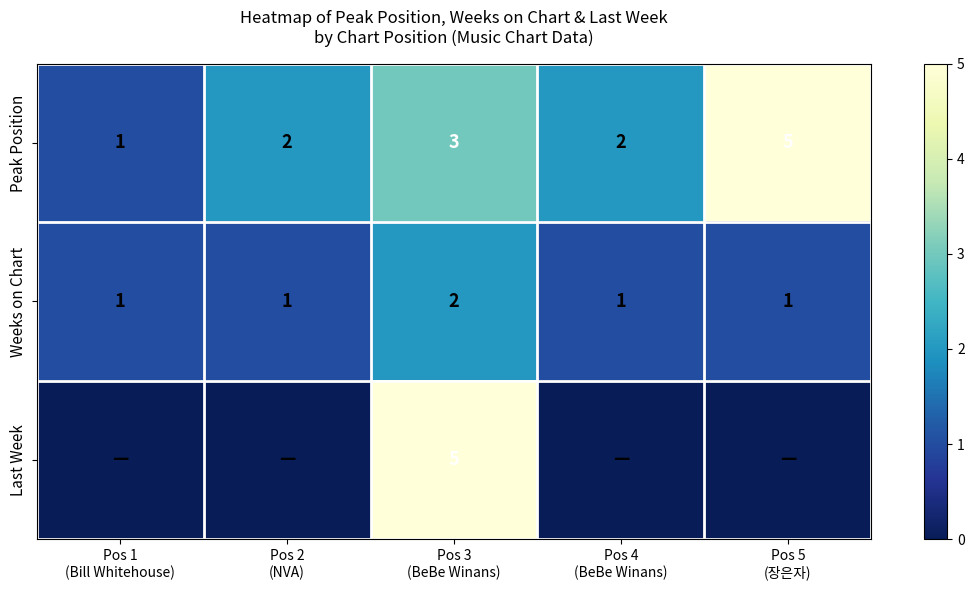

What is the lowest value of the Peak Position series?

1